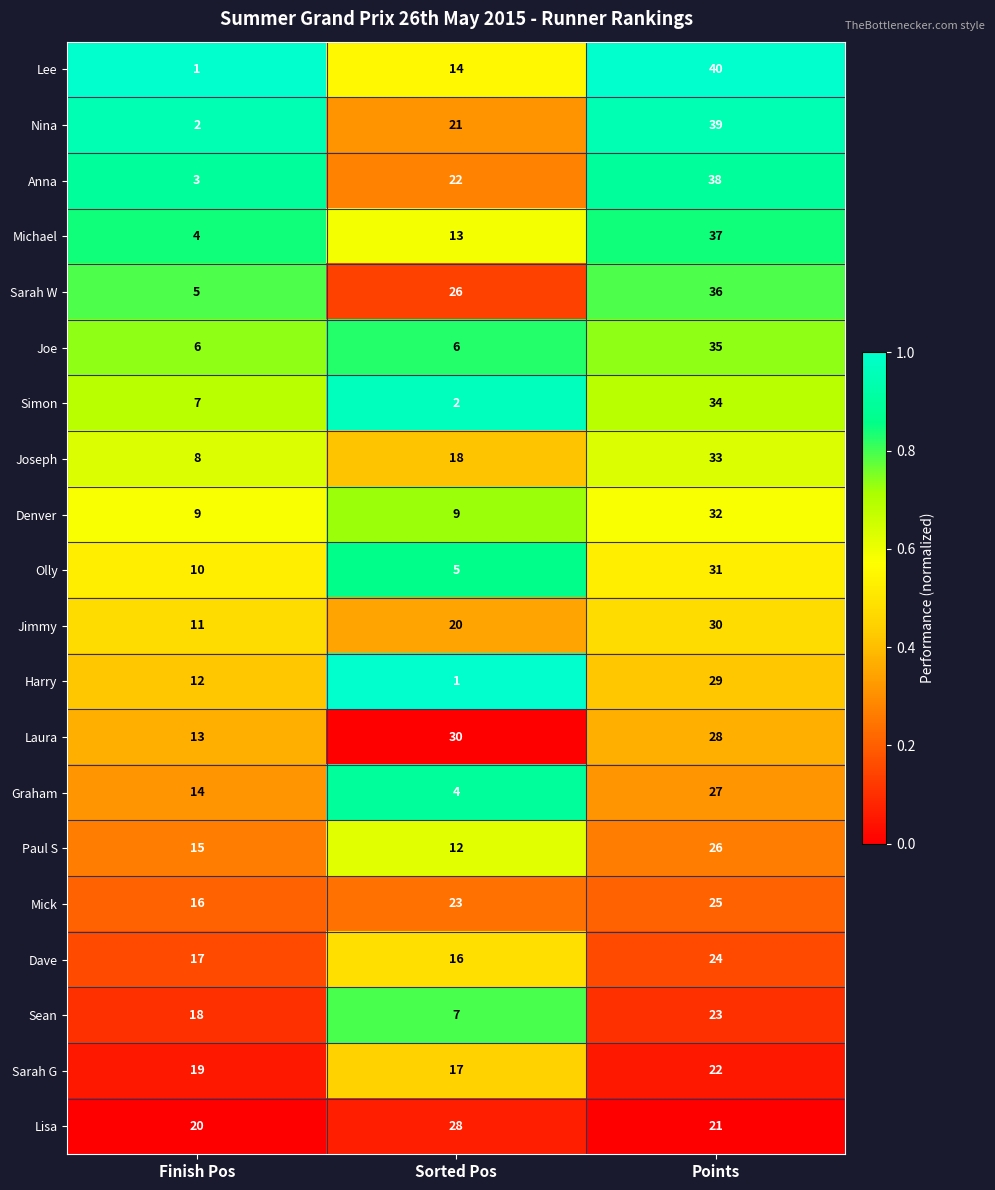

What is the difference between the highest and lowest values at Finish Pos?

19